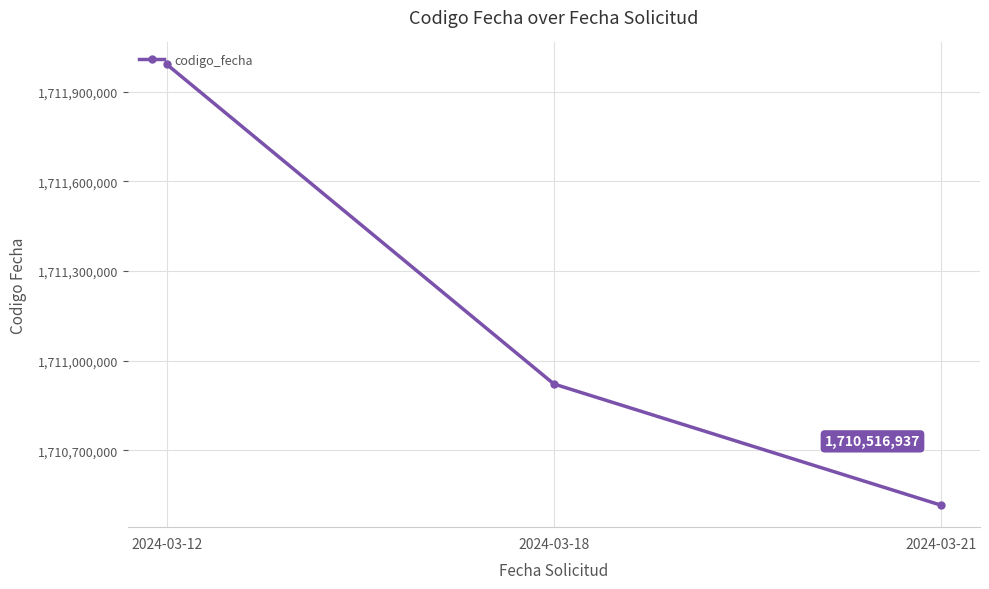

Rank the categories by value from lowest to highest.

2024-03-21, 2024-03-18, 2024-03-12